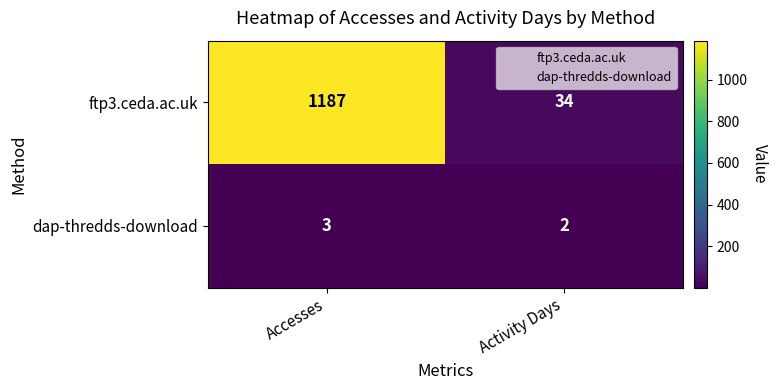

What is the sum of the ftp3.ceda.ac.uk values at Activity Days and Accesses?

1221